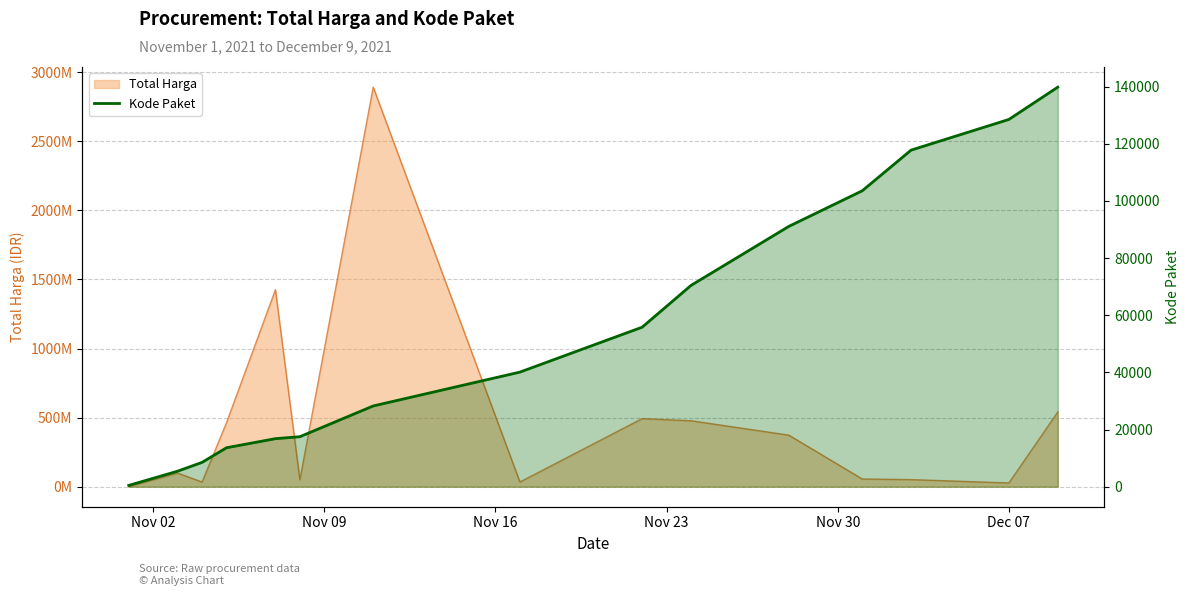

What is the value of the 5th point from the left?

16823